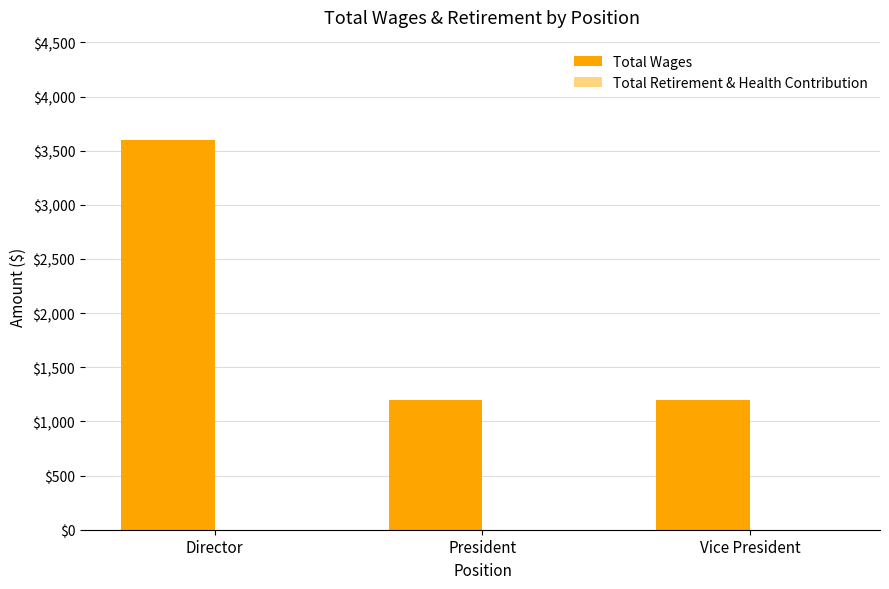

What value does the data have at Director?

3600